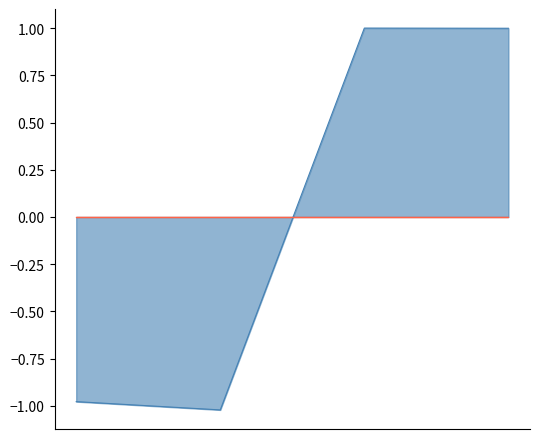

How many data points are less than 0?

2